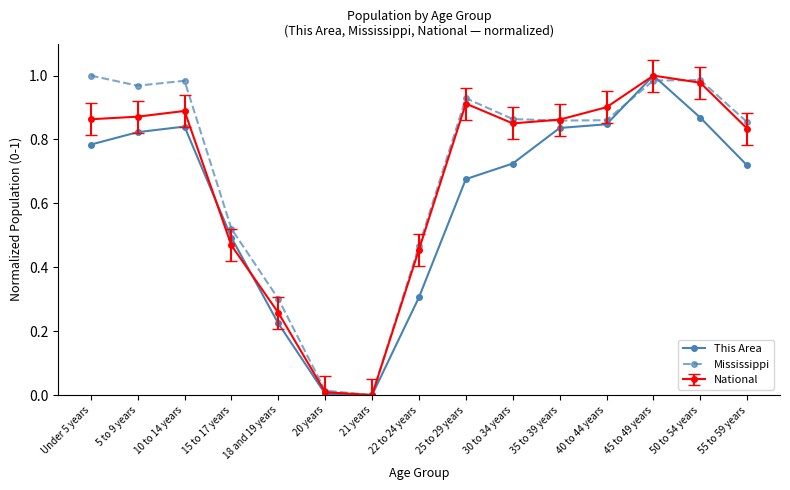

Rank the series at 18 and 19 years from lowest to highest value.

This Area, National, Mississippi